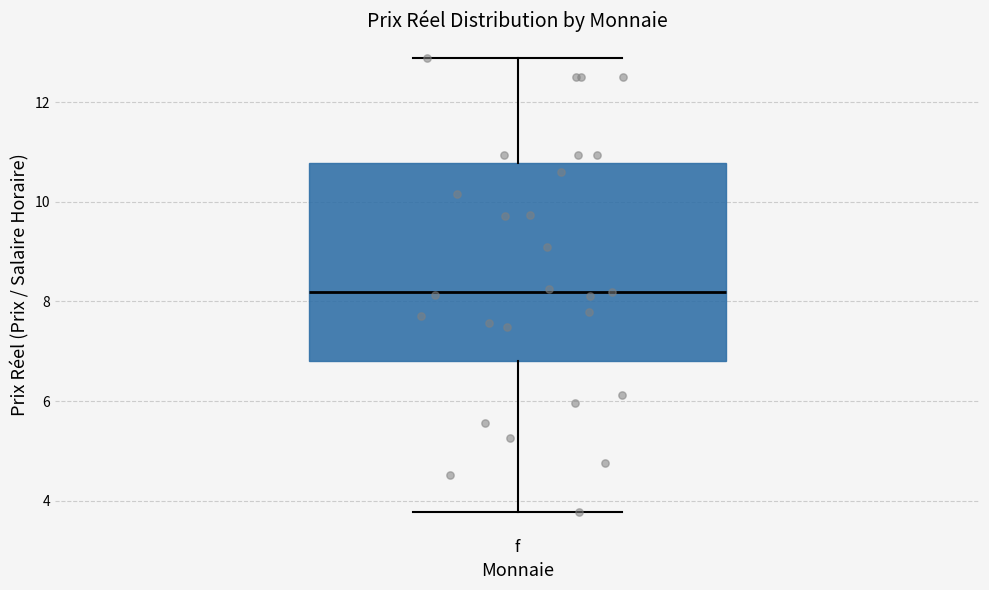

Transcribe this box plot: give where the median line is, the range the box spans, and where the two whiskers end, as read against the y-axis. The values are not printed on the chart, so give them approximately, as read against the axis.

median 8.2, box 6.8 to 10.8, whiskers 3.8 to 12.8